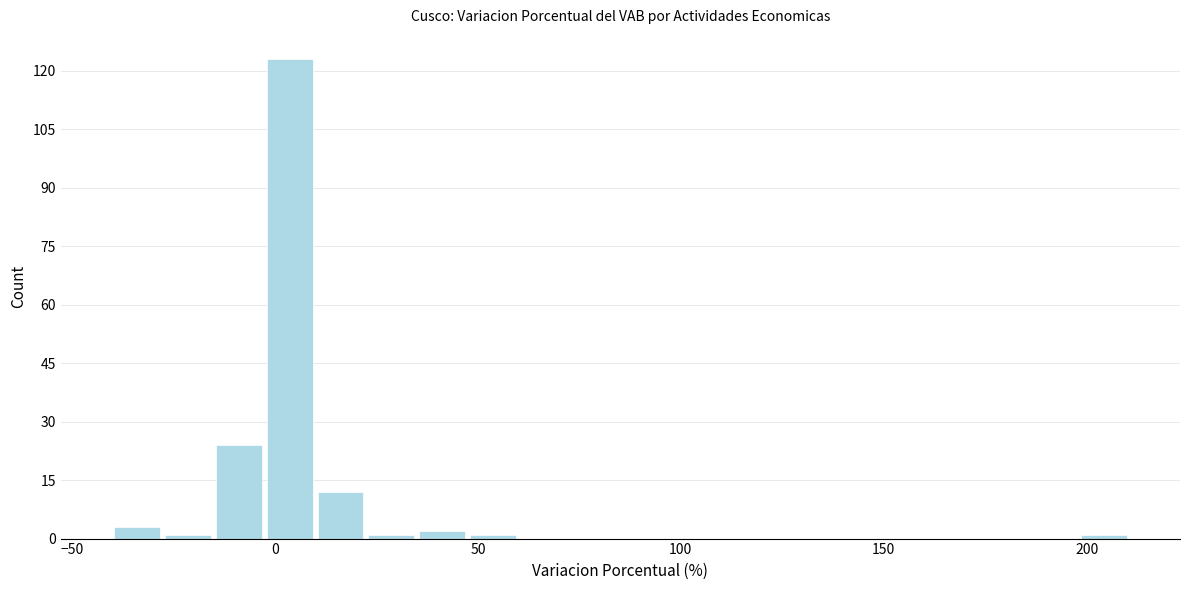

Read against the x-axis, roughly where is the centre of the tallest bar?

5